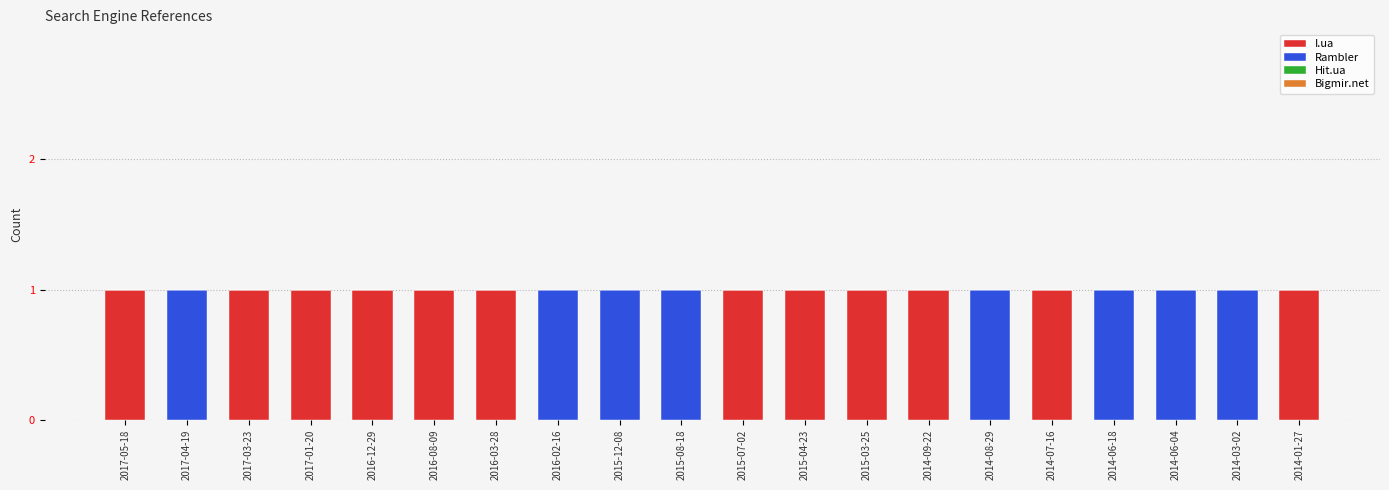

The I.ua series shows 2 at 2014-07-16. True or false?

False